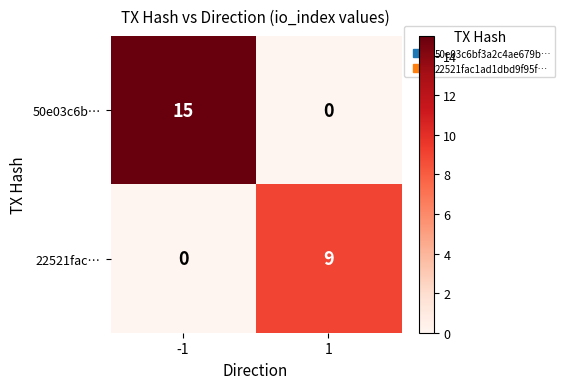

Reading right to left, transcribe all the data shown in this chart.

50e03c6b…: 0	15
22521fac…: 9	0